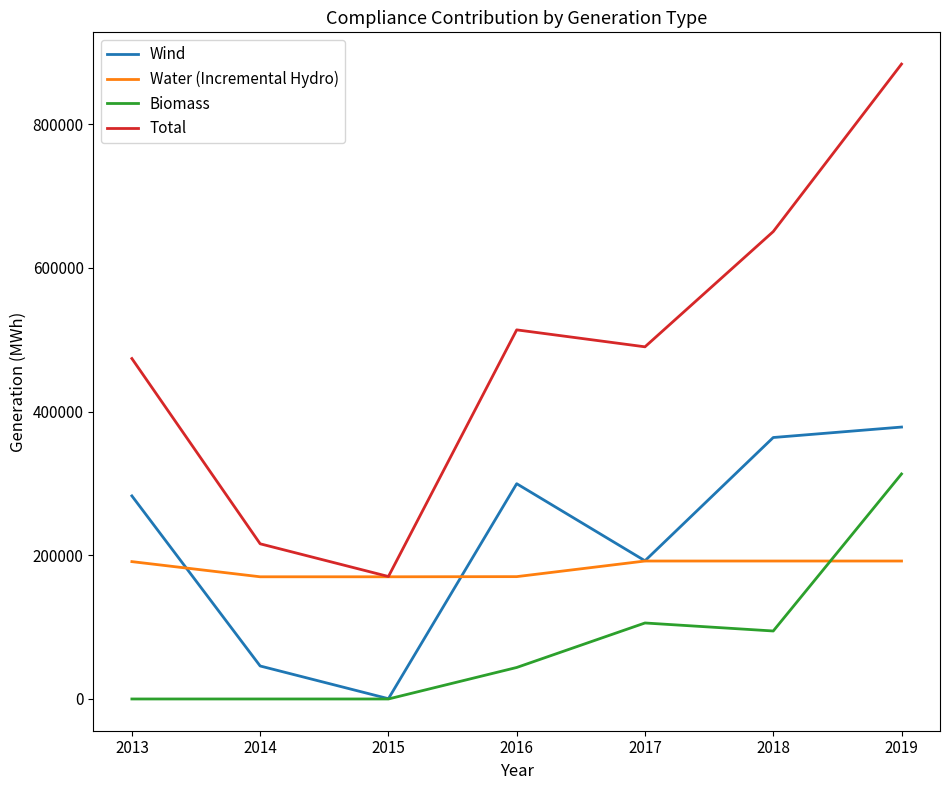

List the series in order of their peak value, highest first.

Total, Wind, Biomass, Water (Incremental Hydro)